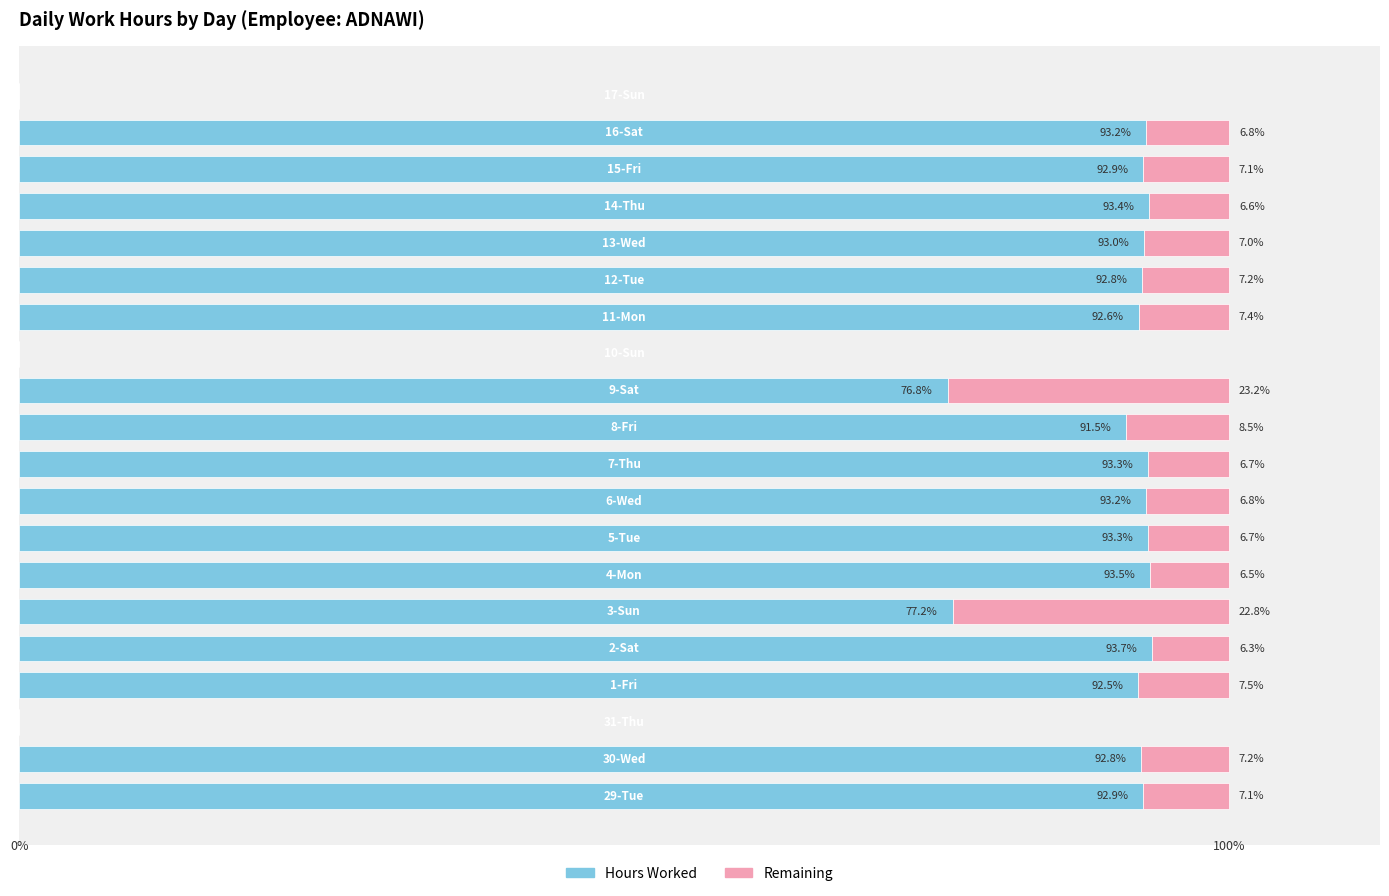

What are all the series names shown in the legend?

Hours Worked, Remaining